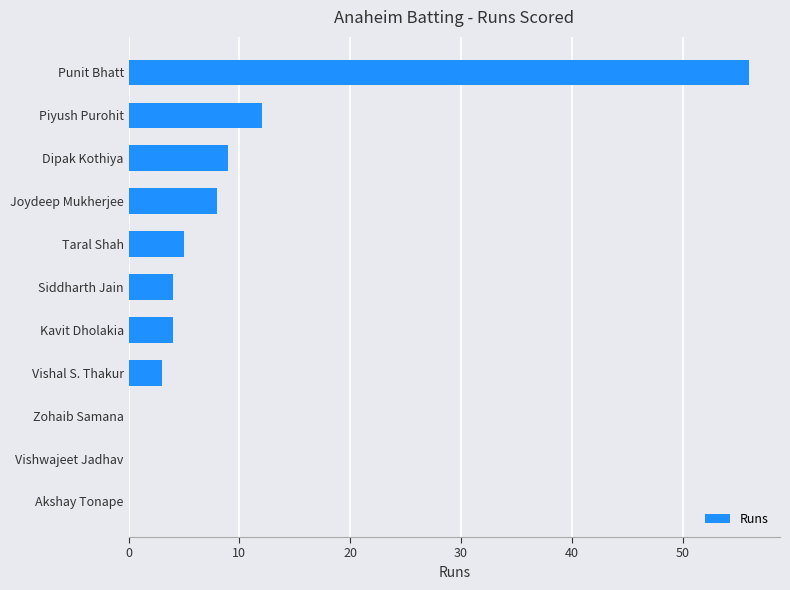

What is the sum of the values at Joydeep Mukherjee and Vishwajeet Jadhav?

8